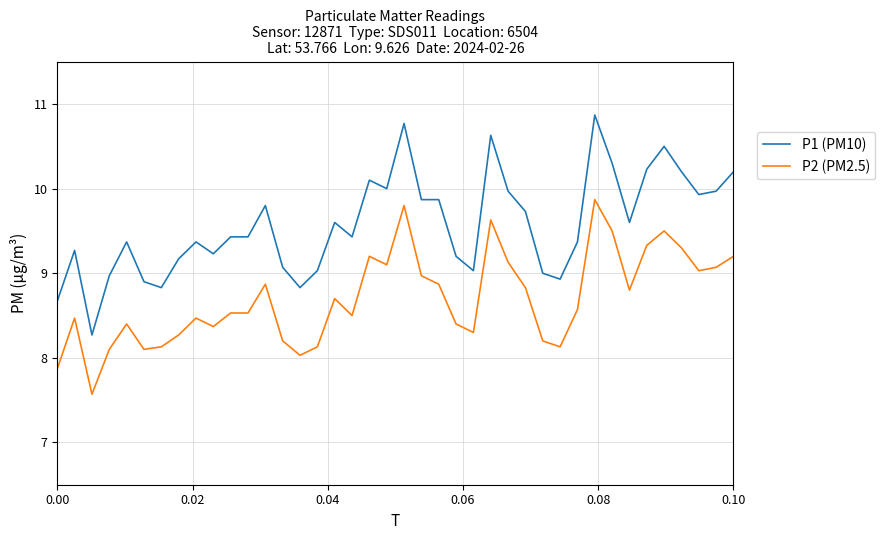

True or false: P2 (PM2.5) and P1 (PM10) cross at least once.

False